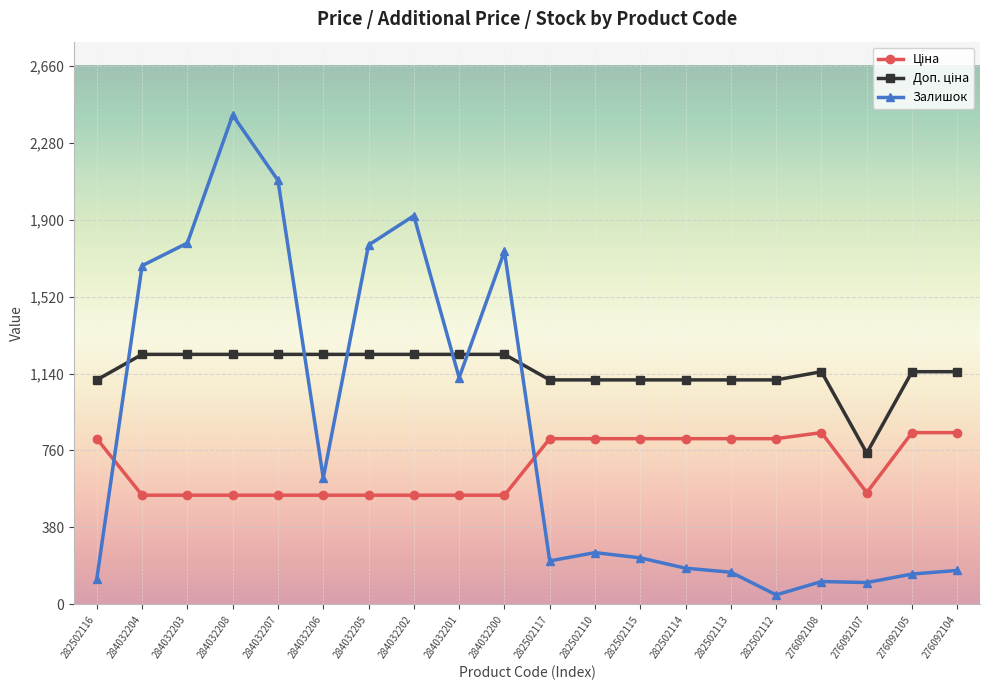

At which label does Залишок reach its peak?

284032208